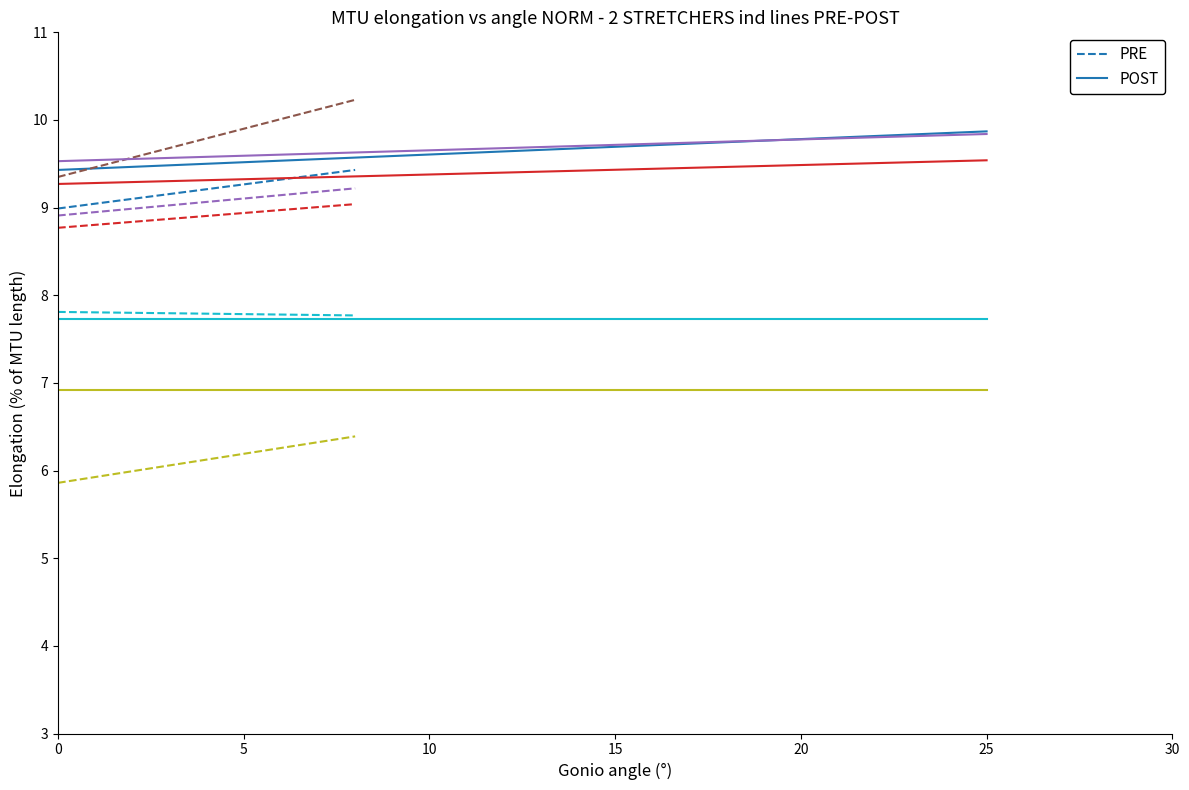

List the series in order of their overall mean, highest first.

POST, PRE